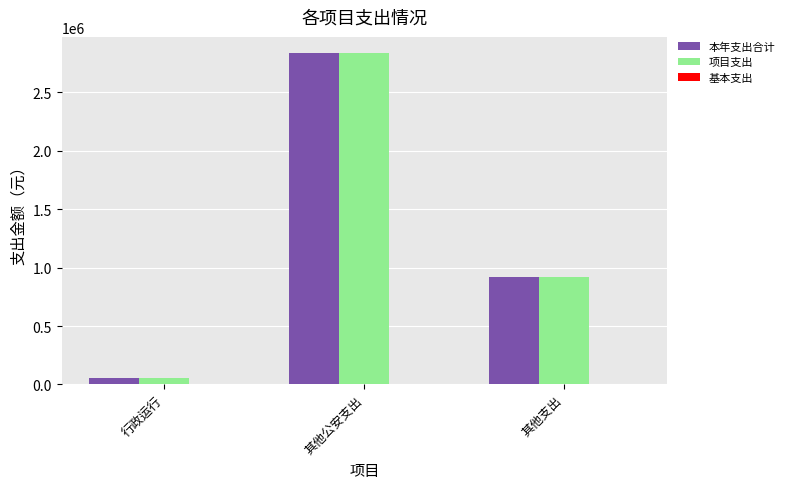

The value of 本年支出合计 at 其他公安支出 is 2831220.7. True or false?

True